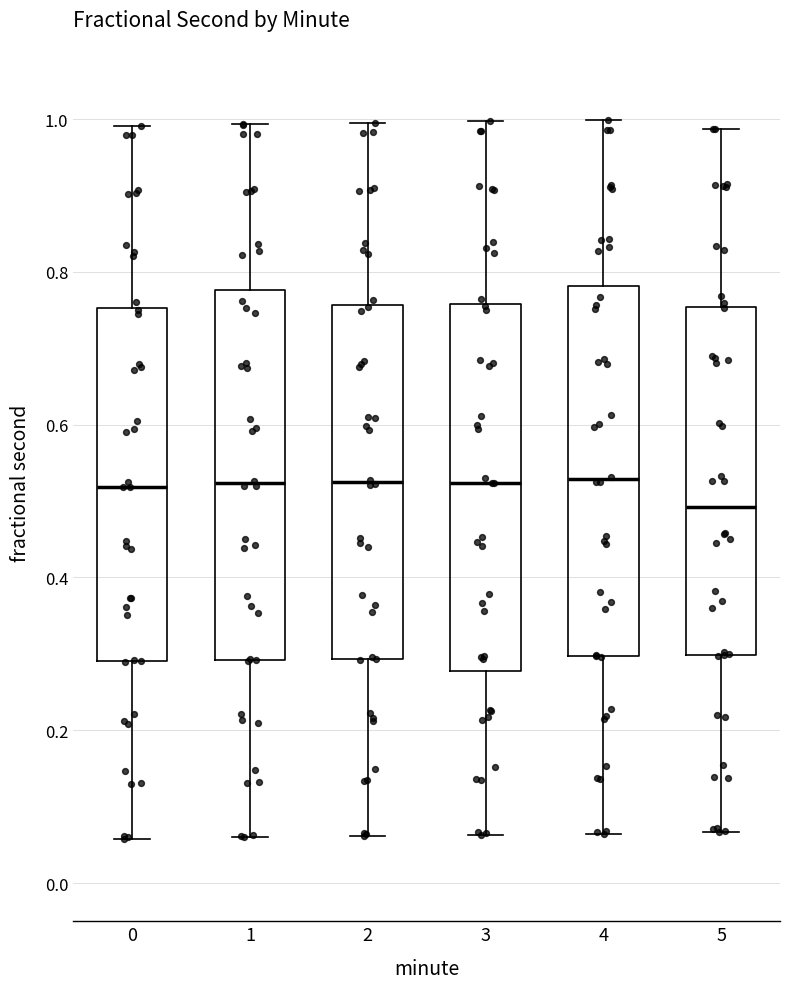

Where is the lower edge of the box at x = 3 on the y-axis? The values are not printed on the chart, so give them approximately, as read against the axis.

0.28